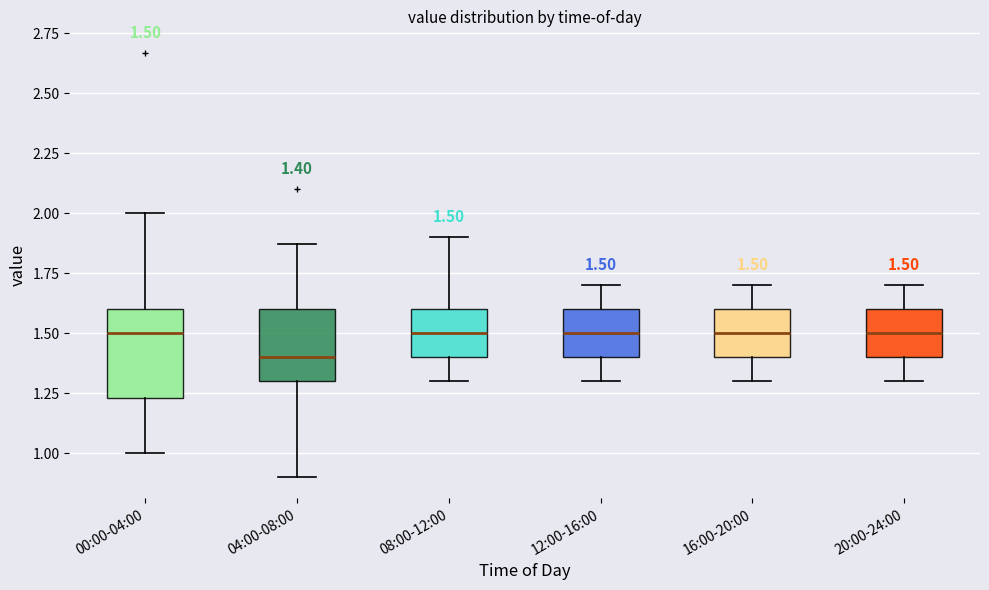

Comparing the boxes themselves (not the whiskers), which one is the tallest?

00:00-04:00